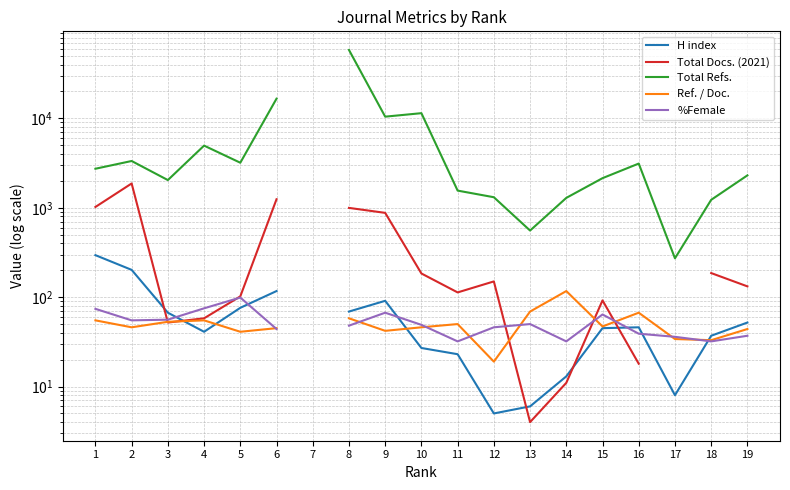

What is the value of the Total Refs. point at the 6th from the left?

16612.0